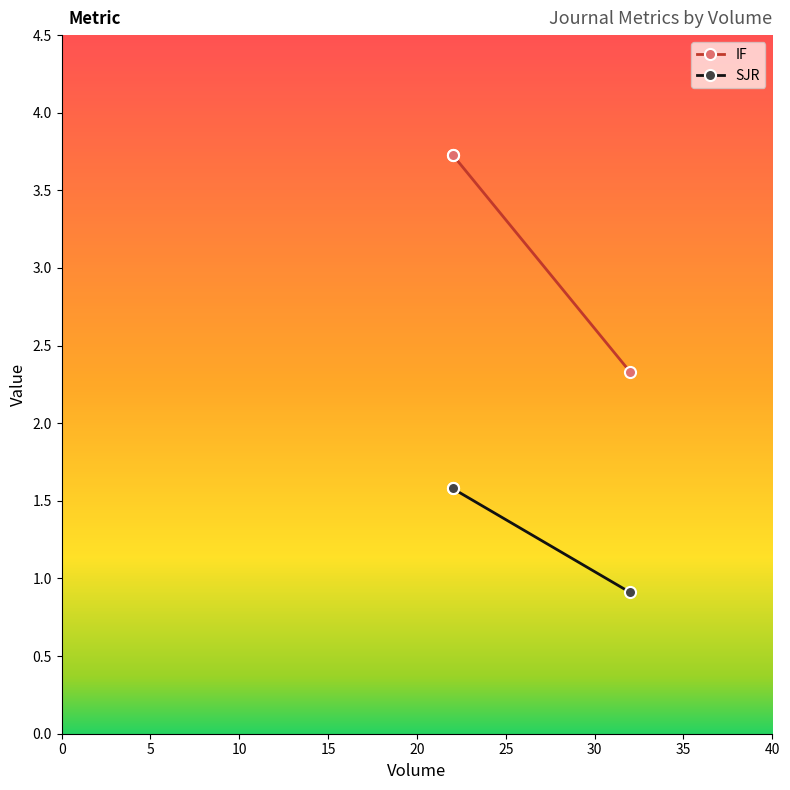

The SJR series shows 2.2 at 22. True or false?

False